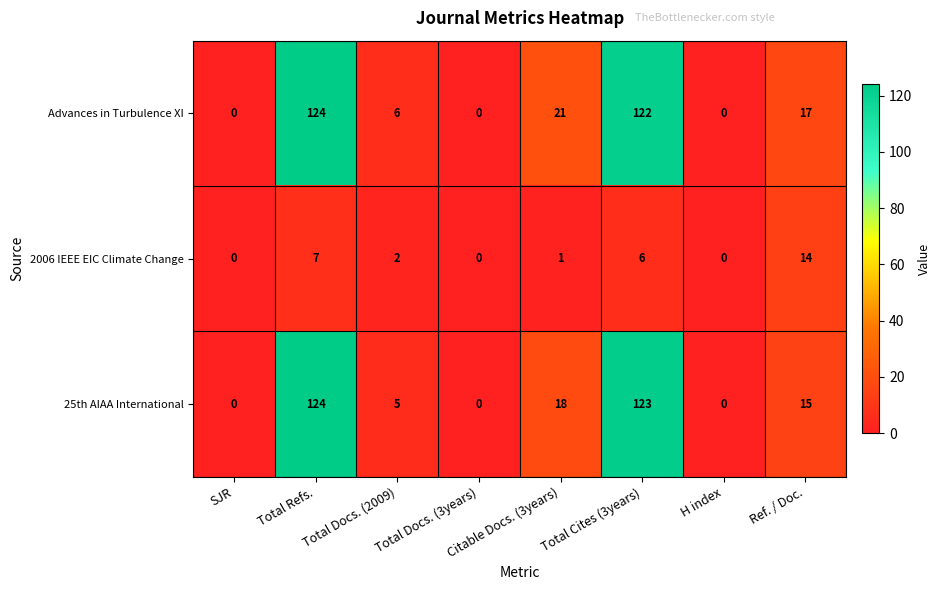

At how many categories does at least one series exceed 66?

2